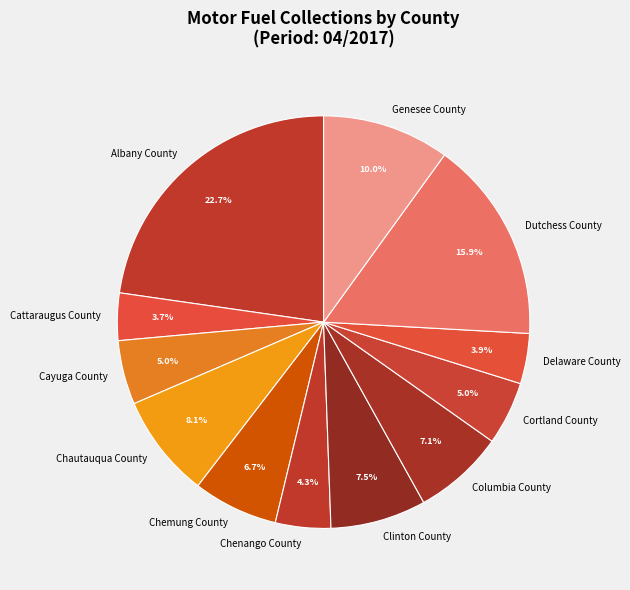

To the nearest percent, what portion does Cattaraugus County represent?

4%